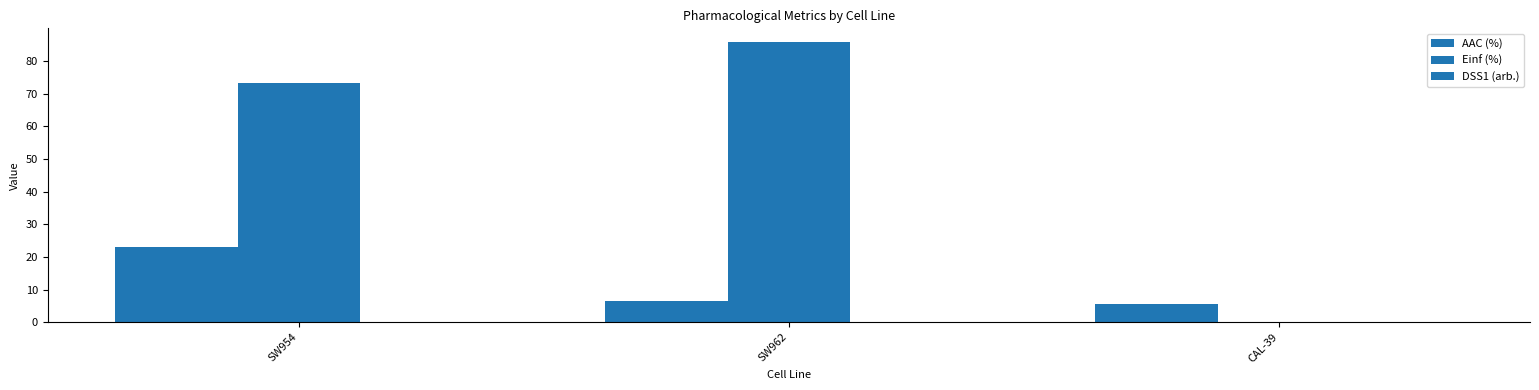

Are the bars horizontal?

No